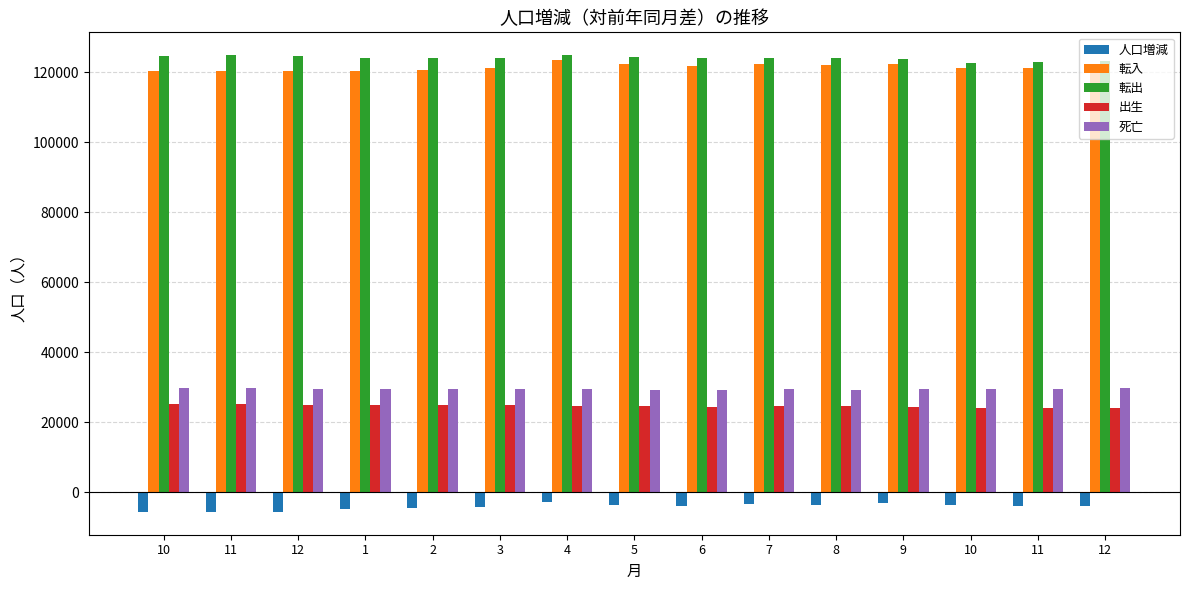

What are all the series names shown in the legend?

人口増減, 転入, 転出, 出生, 死亡